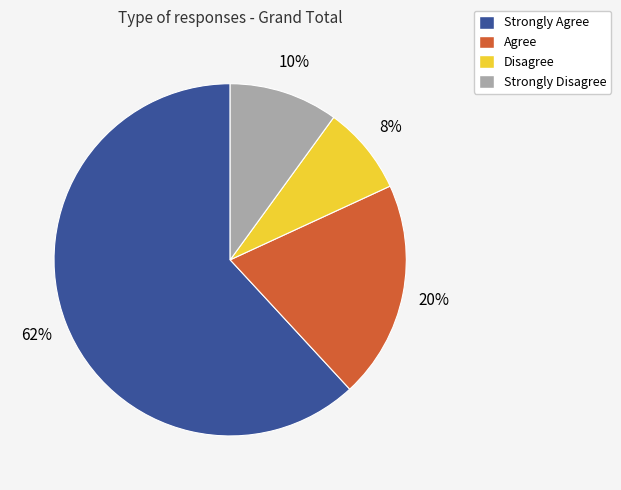

Does Strongly Agree account for over 50% of the chart?

Yes